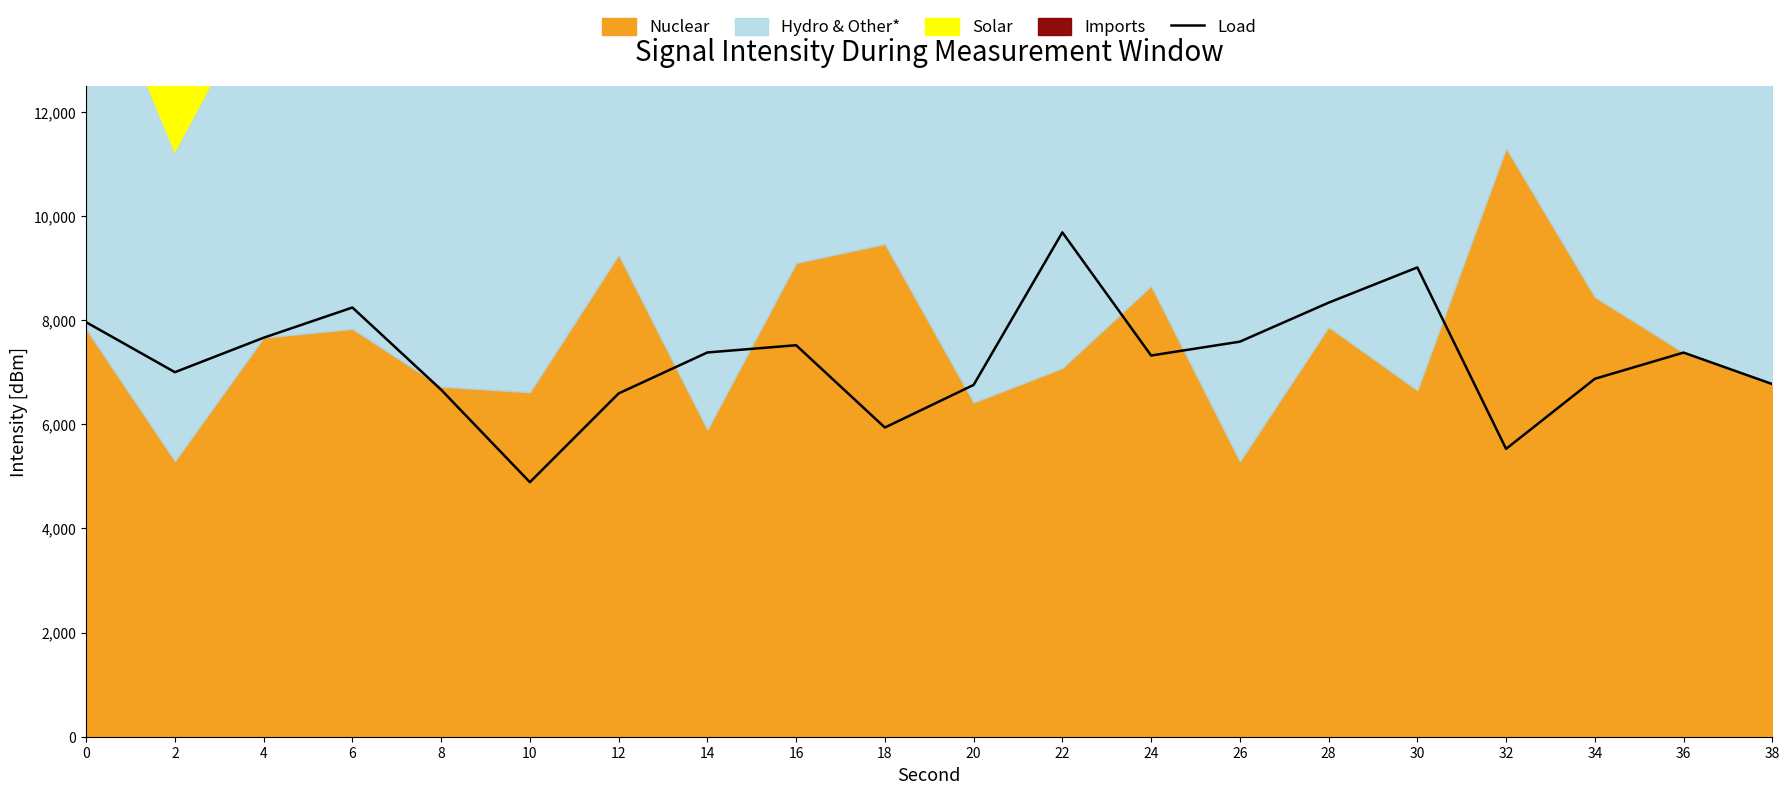

Where is the data nearest to the value 7286?

24